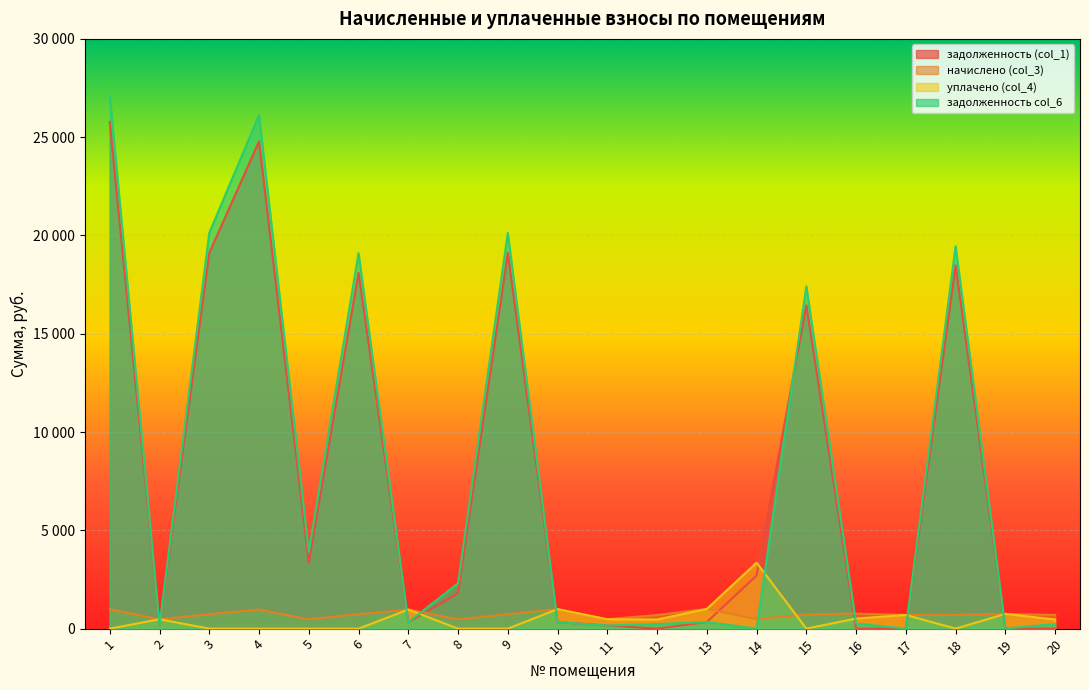

Where does the начислено (col_3) series first go above 734?

1